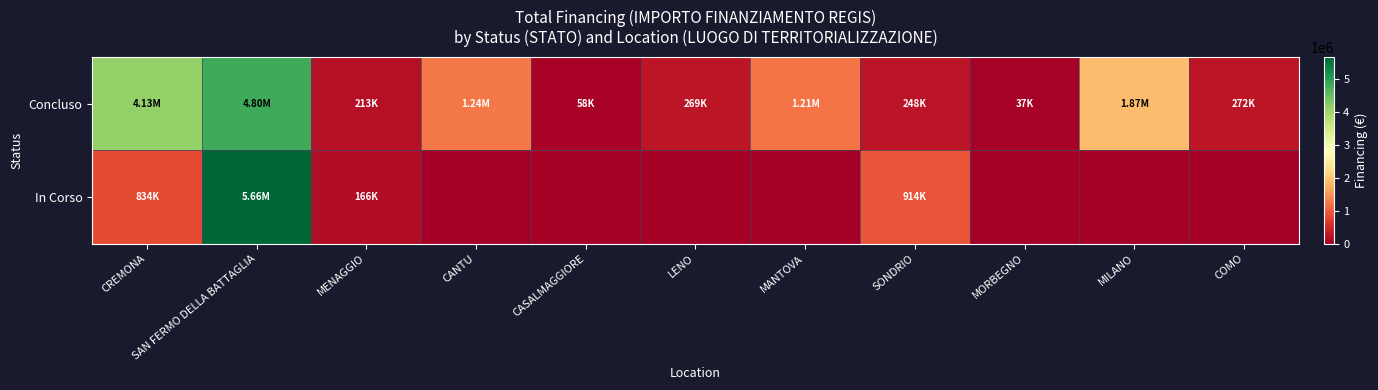

Which series has the widest spread of values?

In Corso